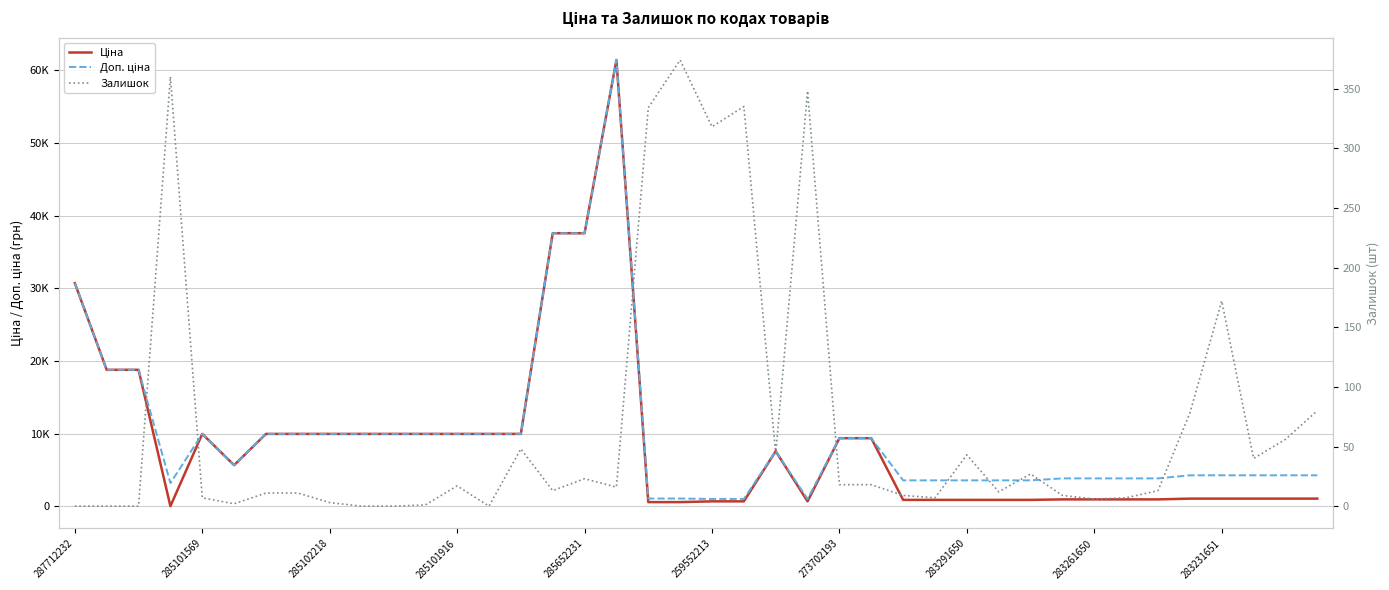

In Ціна, how many points are higher than both neighbors (excluding endpoints)?

3